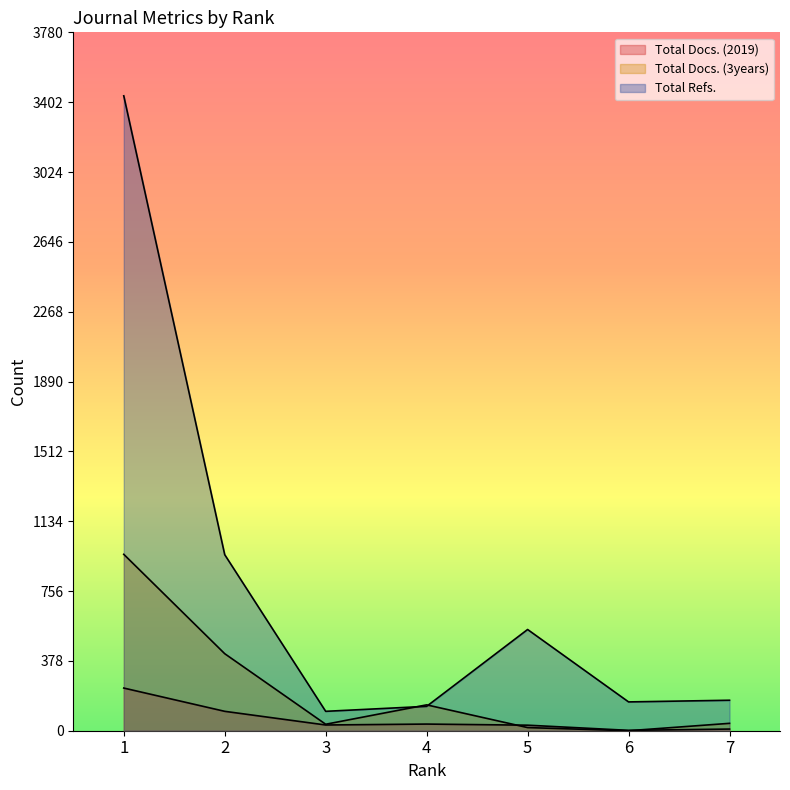

Where do Total Docs. (3years) and Total Docs. (2019) first cross each other?

4 and 5